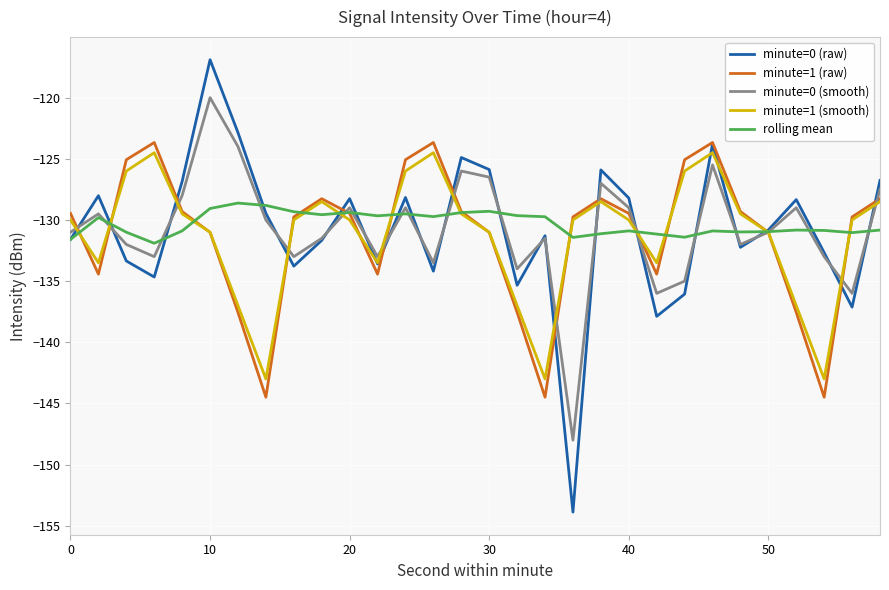

What is the lowest value of the minute=1 (smooth) series?

-143.0